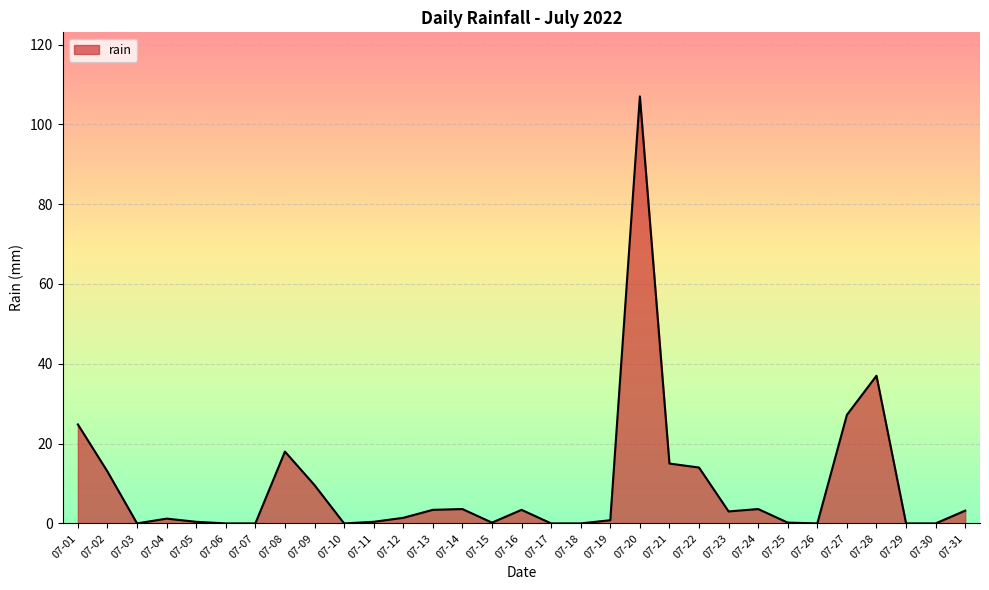

At which label is the value closest to 53?

07-28